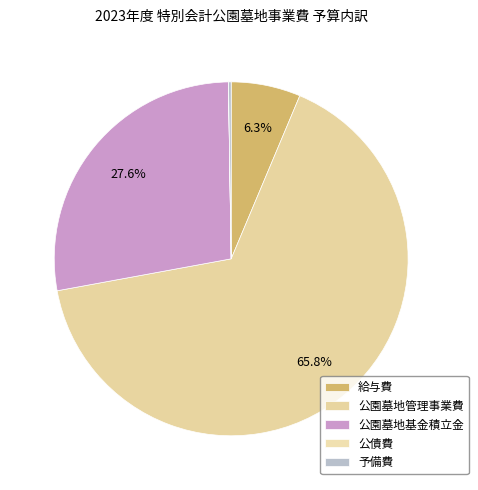

What is the ratio of the value at 公園墓地基金積立金 to the value at 予備費?

115.6